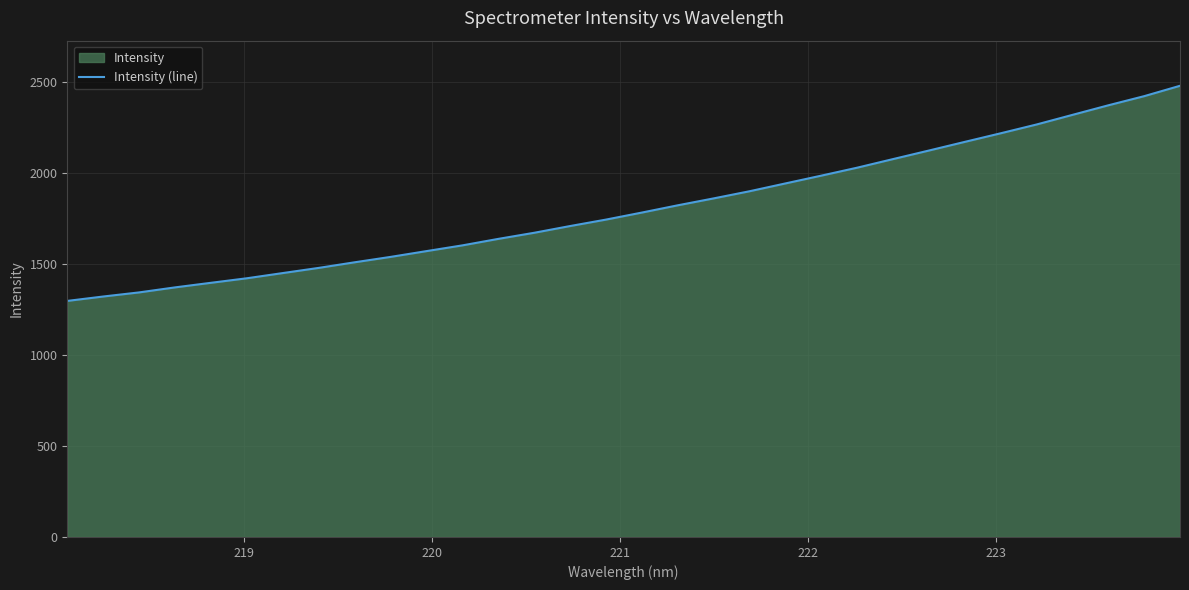

What is the maximum value shown in the chart?

2479.8